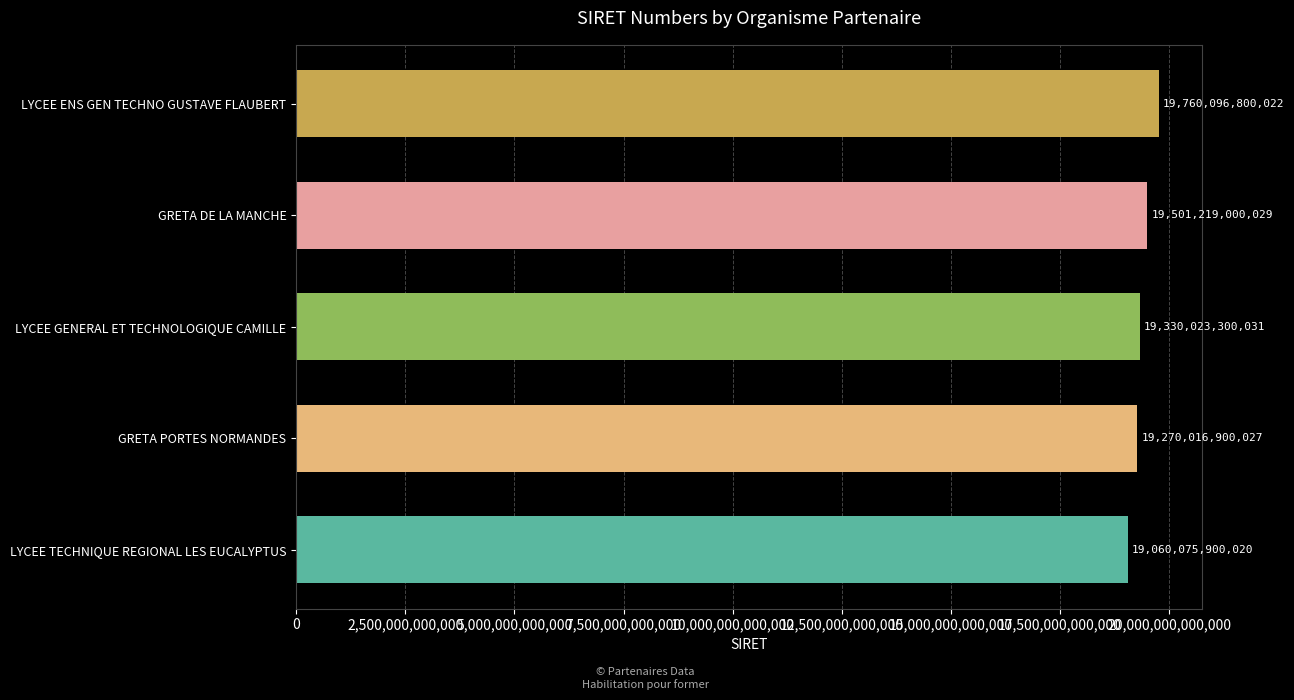

The value at GRETA DE LA MANCHE is 7894978367826. True or false?

False